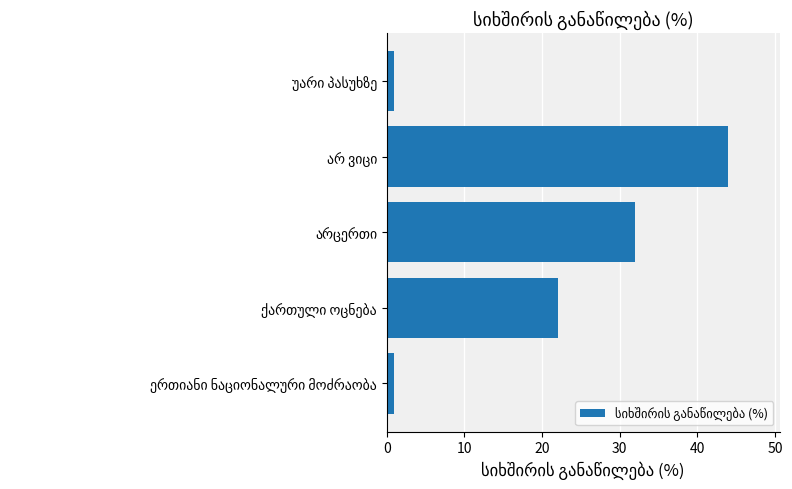

What is the greatest value displayed?

44